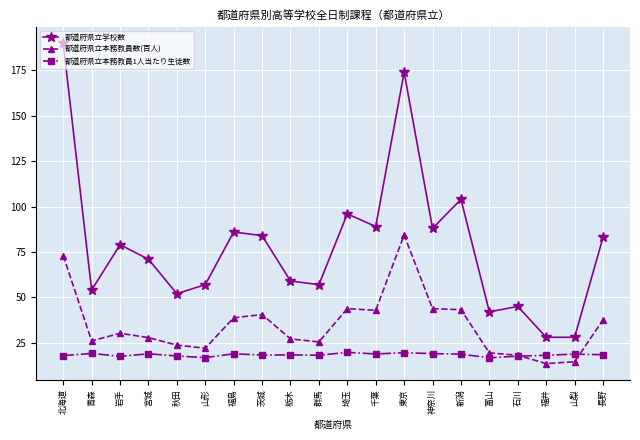

What is the greatest value displayed?

190.0